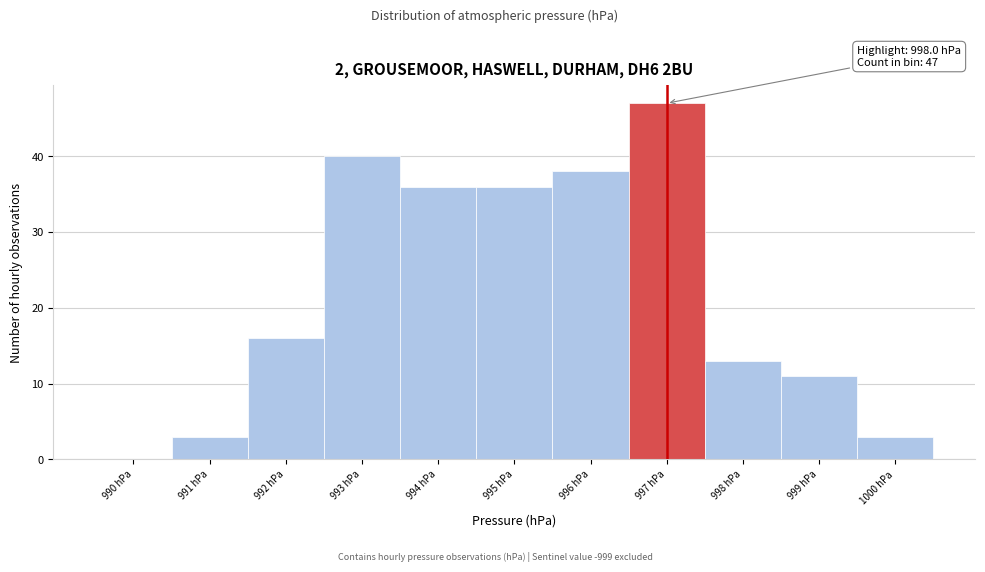

Reading left to right, what are all the values shown in this chart?

990 hPa=0	991 hPa=3	992 hPa=16	993 hPa=40	994 hPa=36	995 hPa=36	996 hPa=38	997 hPa=47	998 hPa=13	999 hPa=11	1000 hPa=3